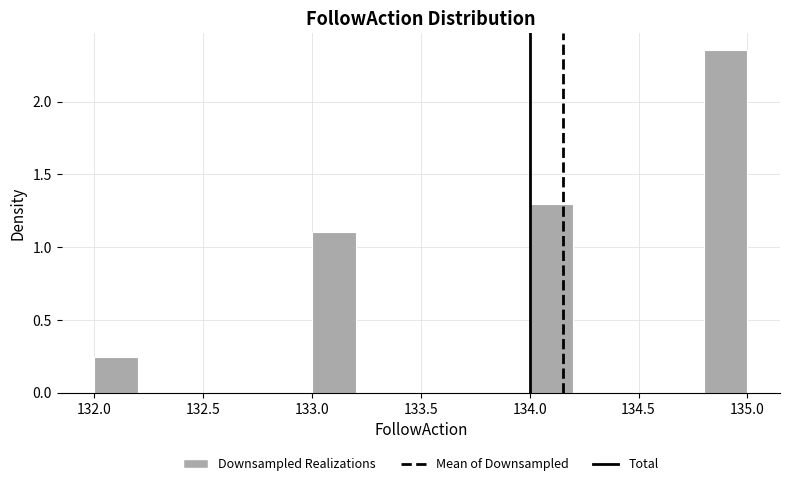

Reading left to right, list every bar in this chart as the range it spans on the x-axis followed by its height. The values are not printed on the chart, so give them approximately, as read against the axis.

132.0 to 132.2: 0.25
132.2 to 132.4: 0
132.4 to 132.6: 0
132.6 to 132.8: 0
132.8 to 133.0: 0
133.0 to 133.2: 1.10
133.2 to 133.4: 0
133.4 to 133.6: 0
133.6 to 133.8: 0
133.8 to 134.0: 0
134.0 to 134.2: 1.30
134.2 to 134.4: 0
134.4 to 134.6: 0
134.6 to 134.8: 0
134.8 to 135.0: 2.35